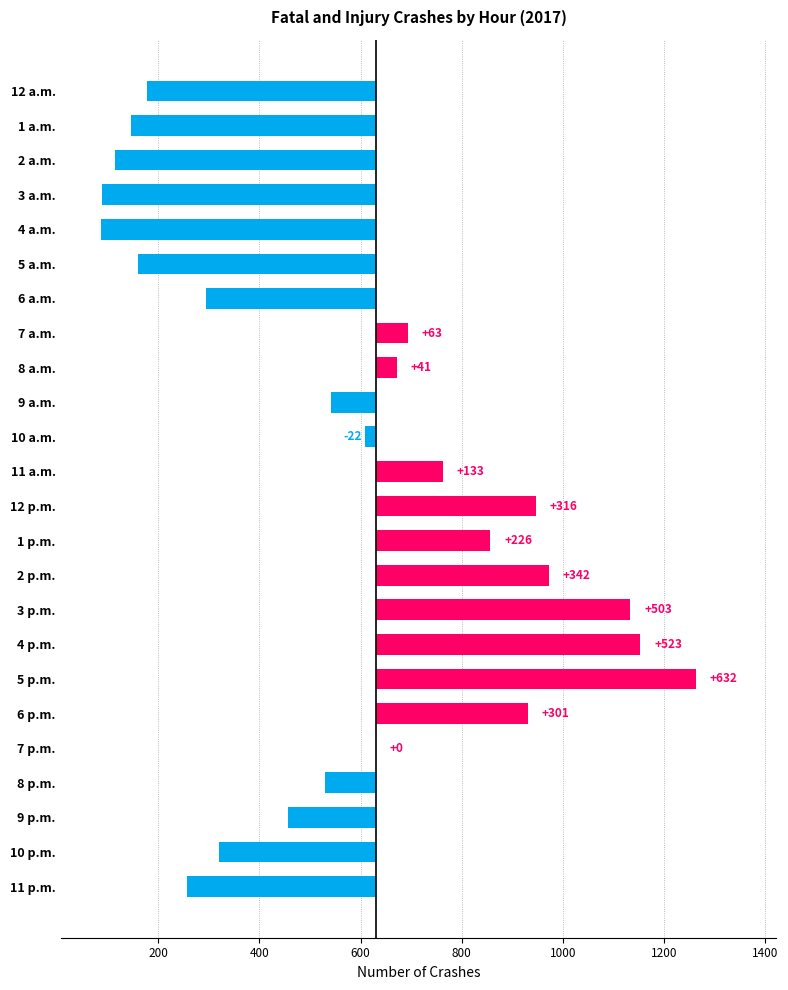

The value at 9 a.m. is -89. True or false?

True